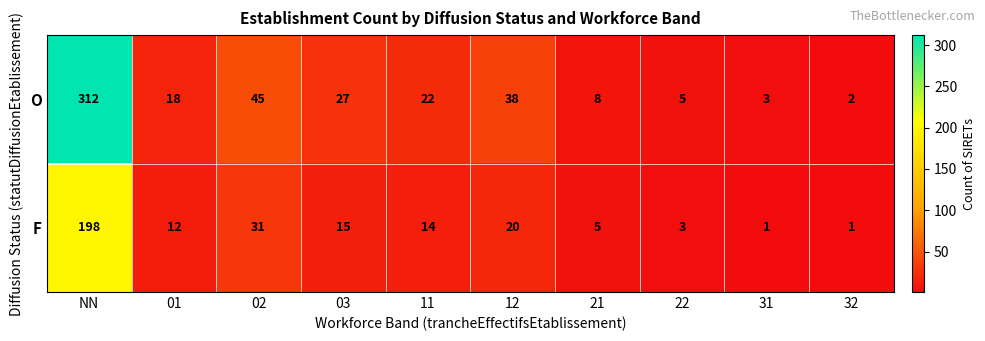

Which series has the largest total across all categories?

O